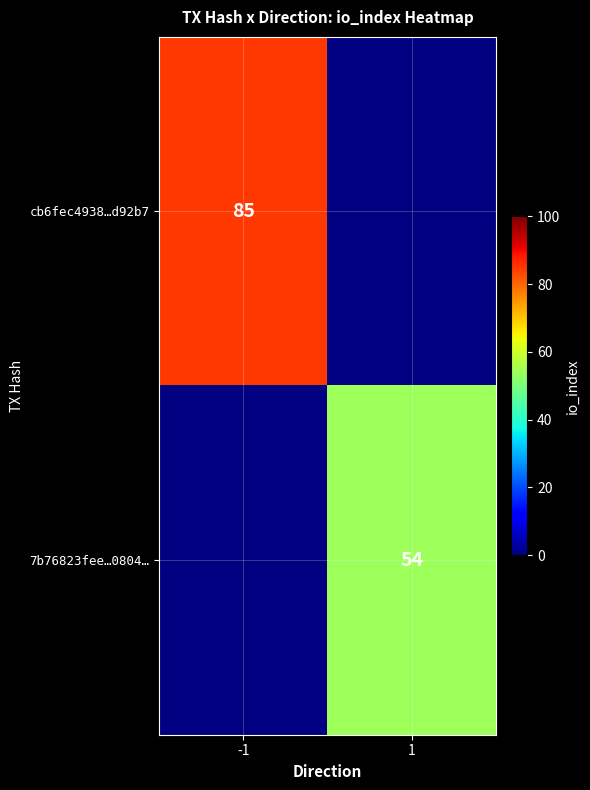

True or false: cb6fec4938…d92b7 has a value of 130 at -1.

False